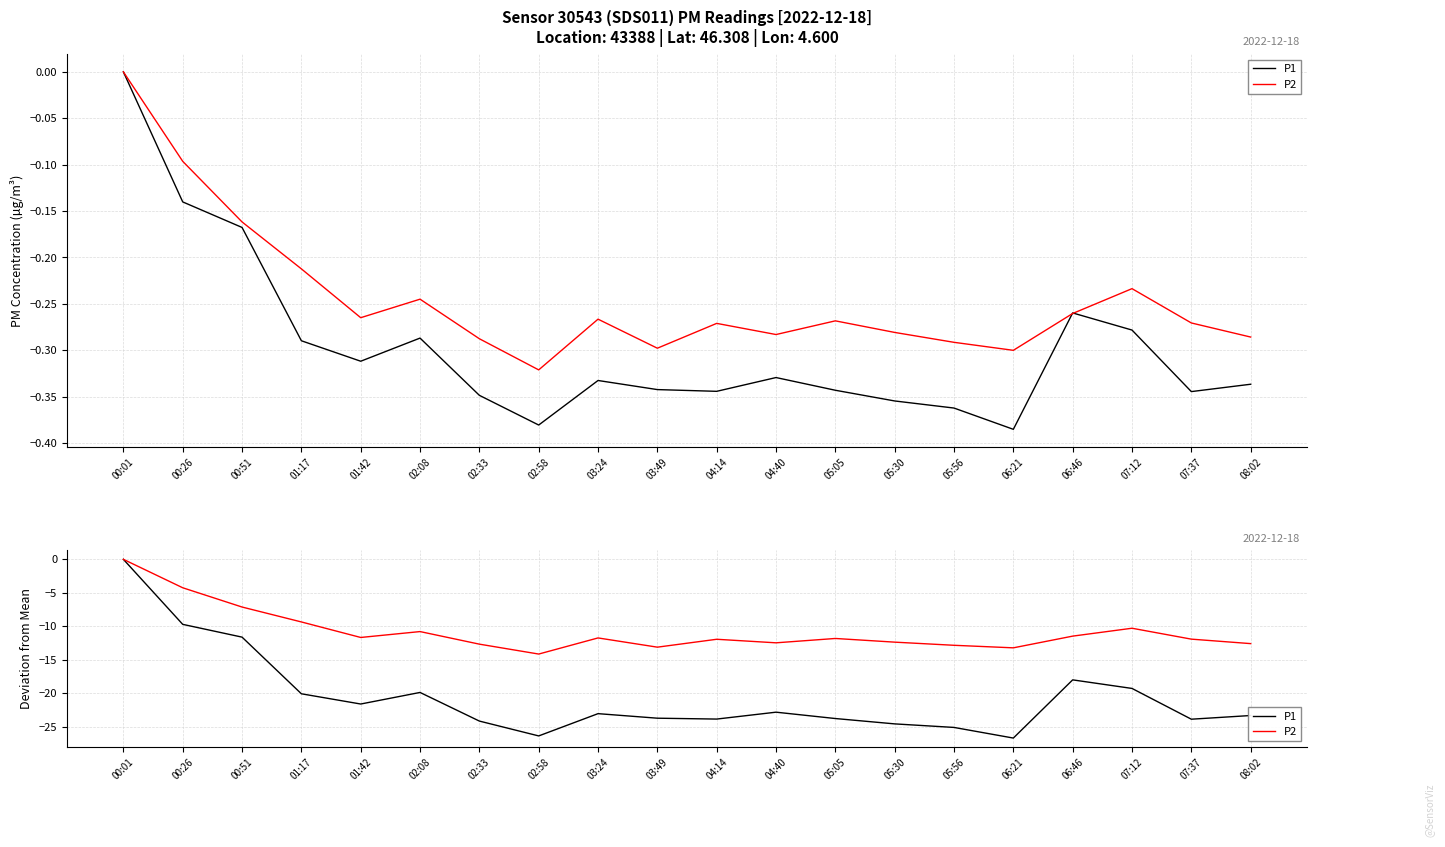

What is the label of the 7th point from the left?

02:33